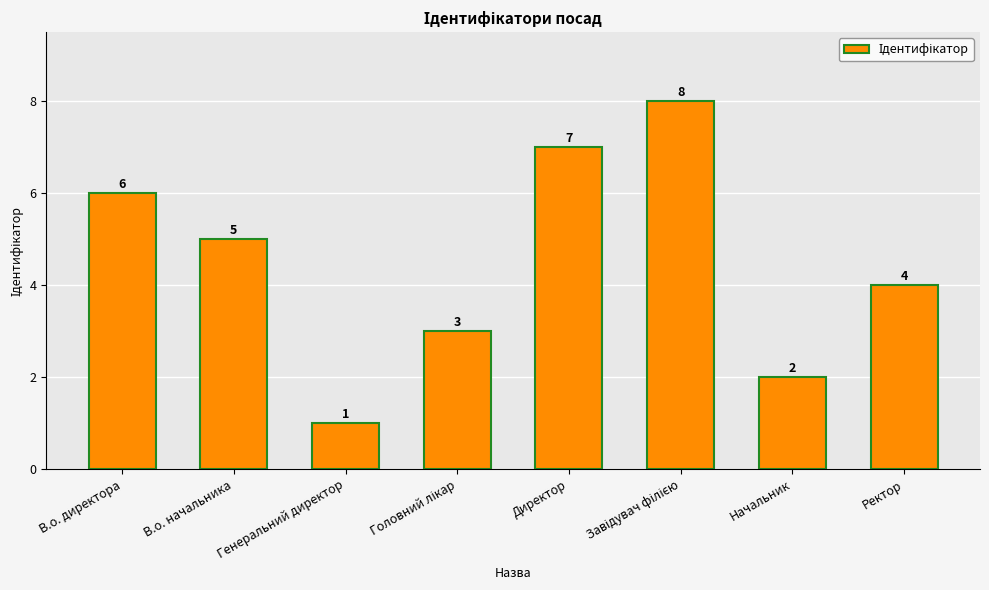

What is the label of the 2nd bar from the left?

В.о. начальника